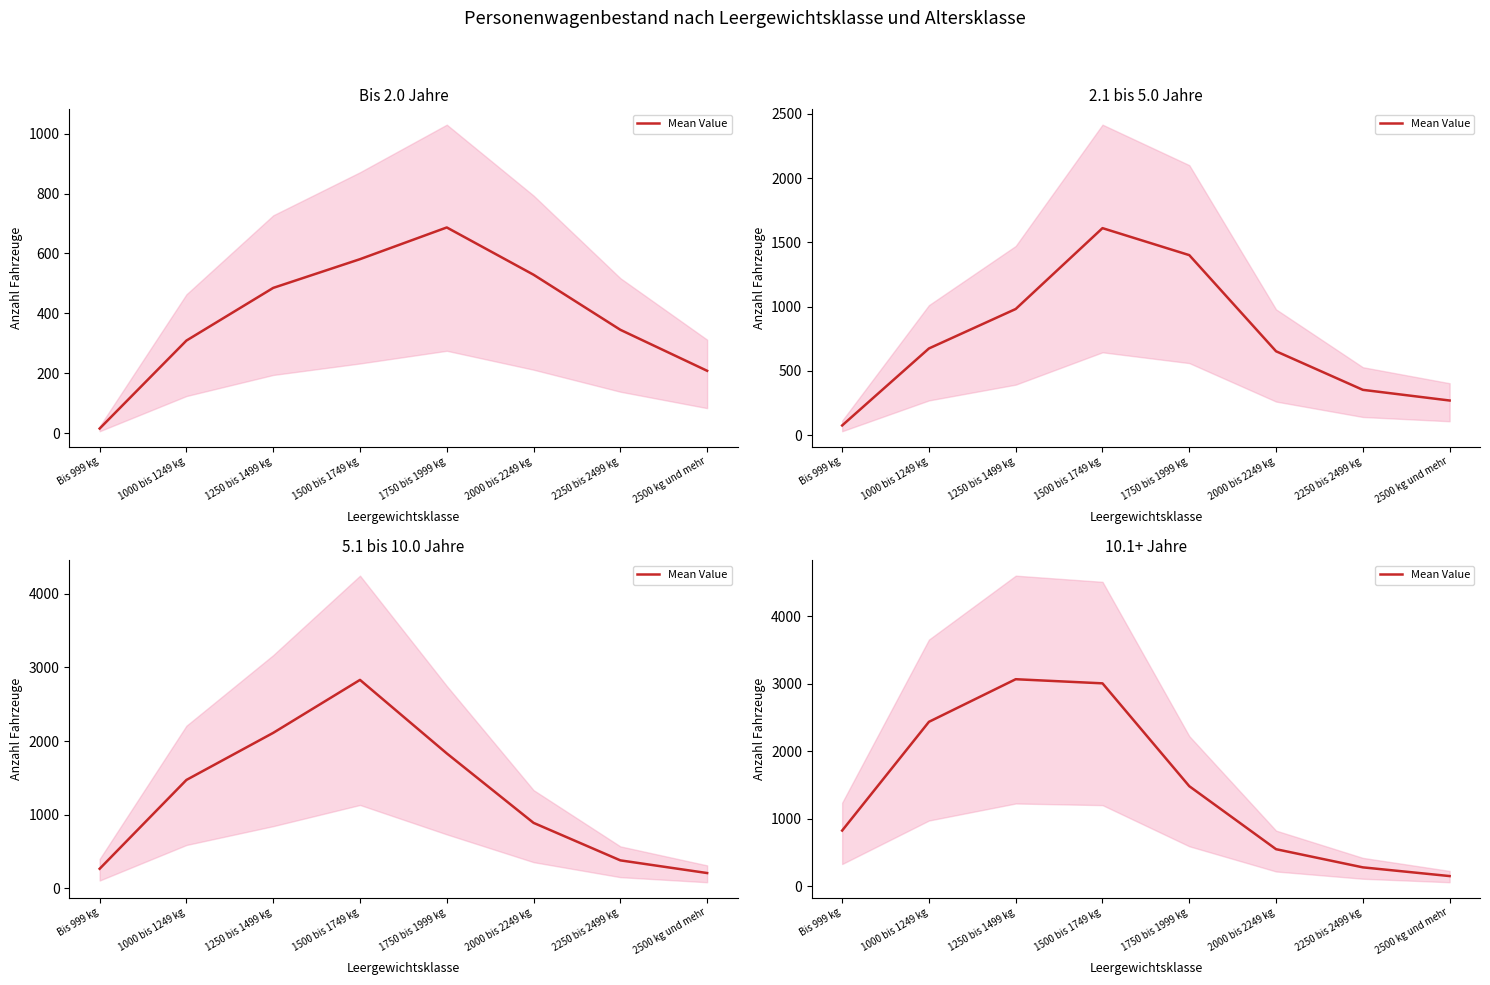

What is the change in value from Bis 999 kg to 1000 bis 1249 kg?

+1610